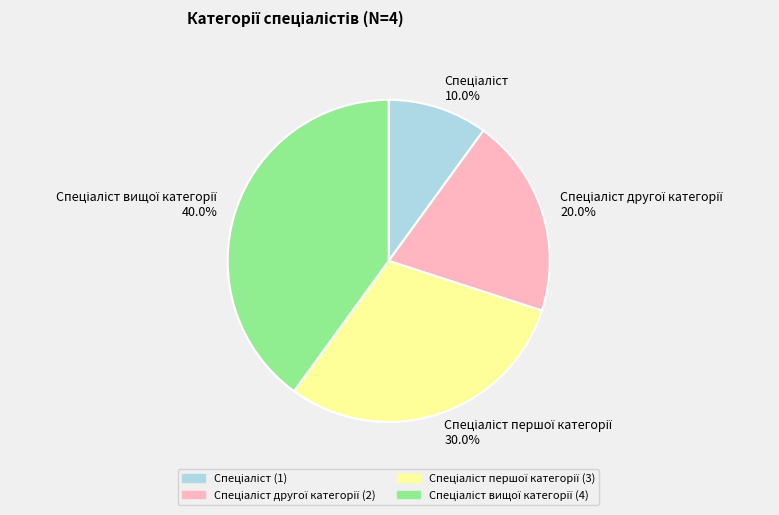

Is there a majority slice in this chart?

No